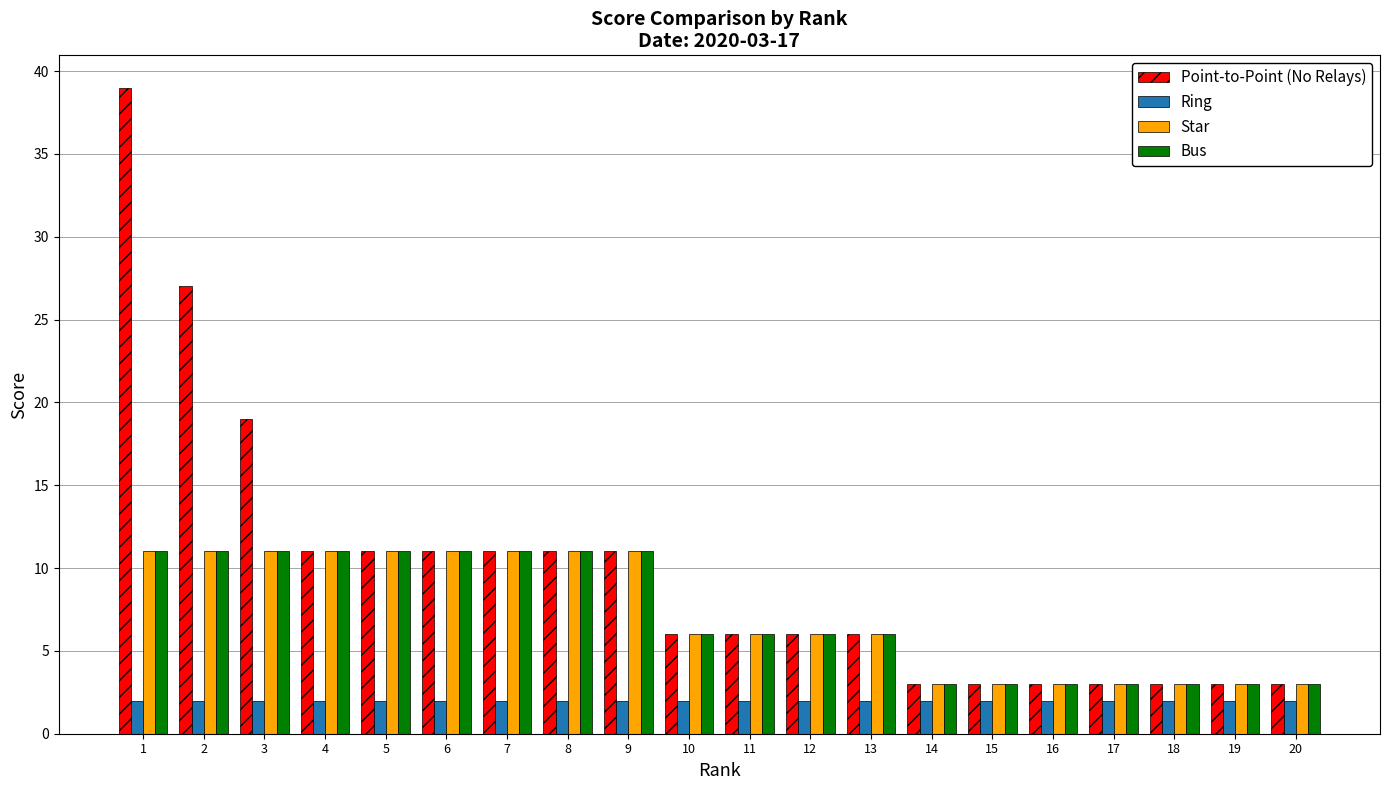

What is the value of the Star bar at the 13th from the left?

6